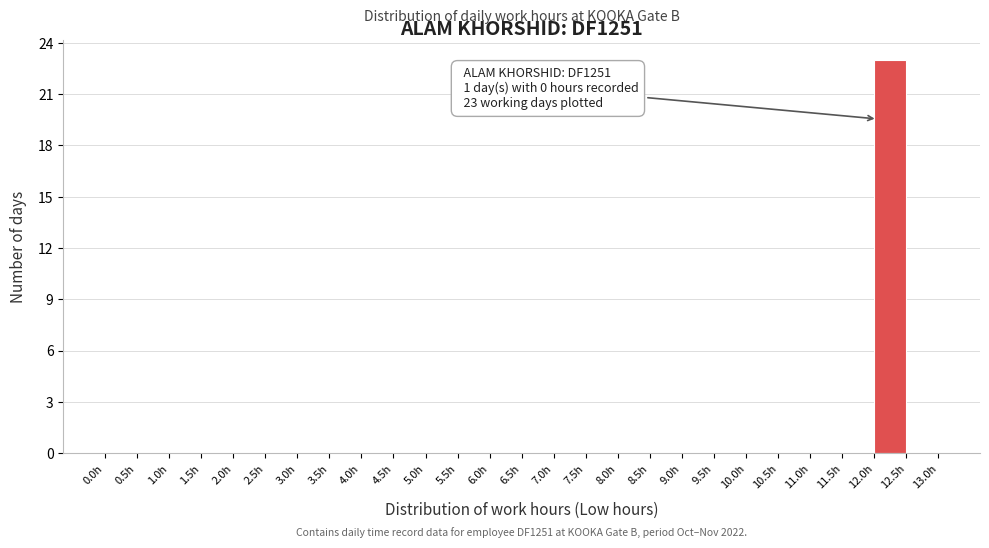

Over which range of the x-axis is the bar tallest?

12.0 to 12.5